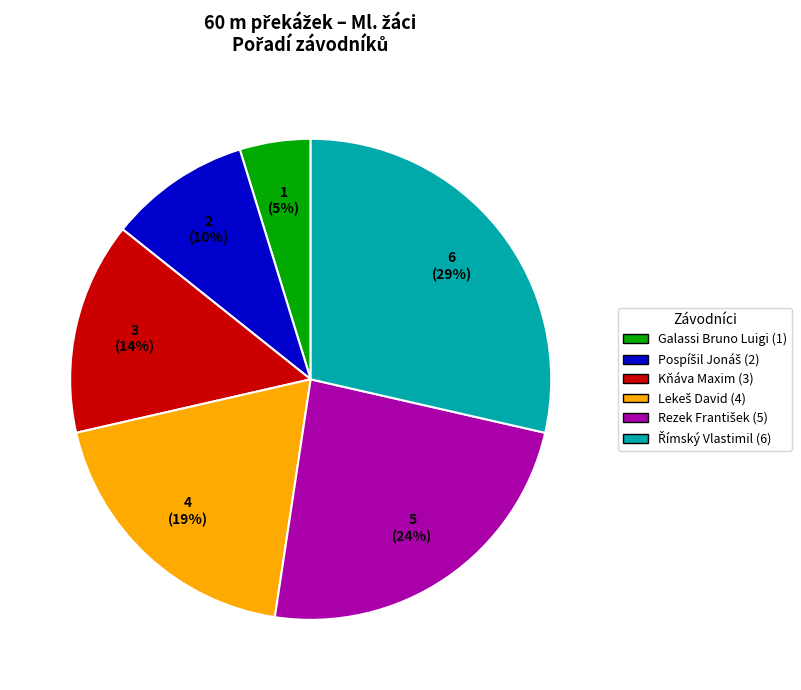

What is the smallest slice in the pie chart?

Galassi Bruno Luigi